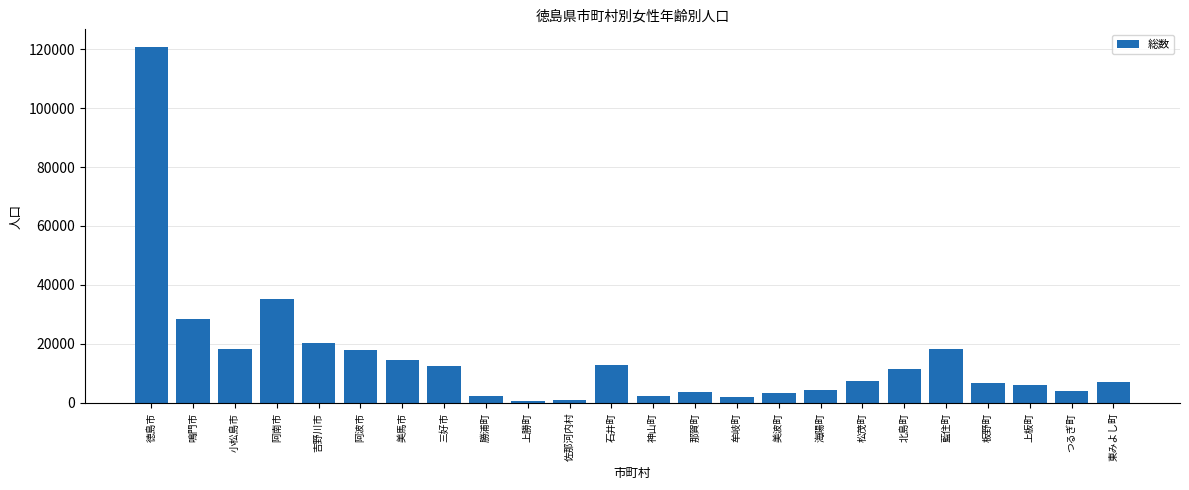

The chart shows a value of 6744 at 板野町. True or false?

True